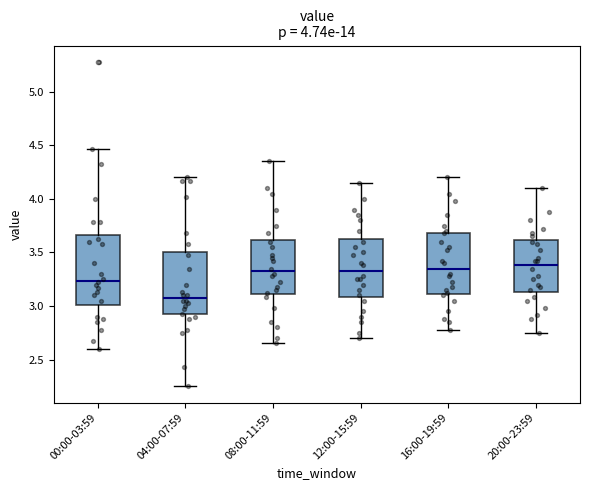

Comparing the boxes themselves (not the whiskers), which one is the tallest?

00:00-03:59